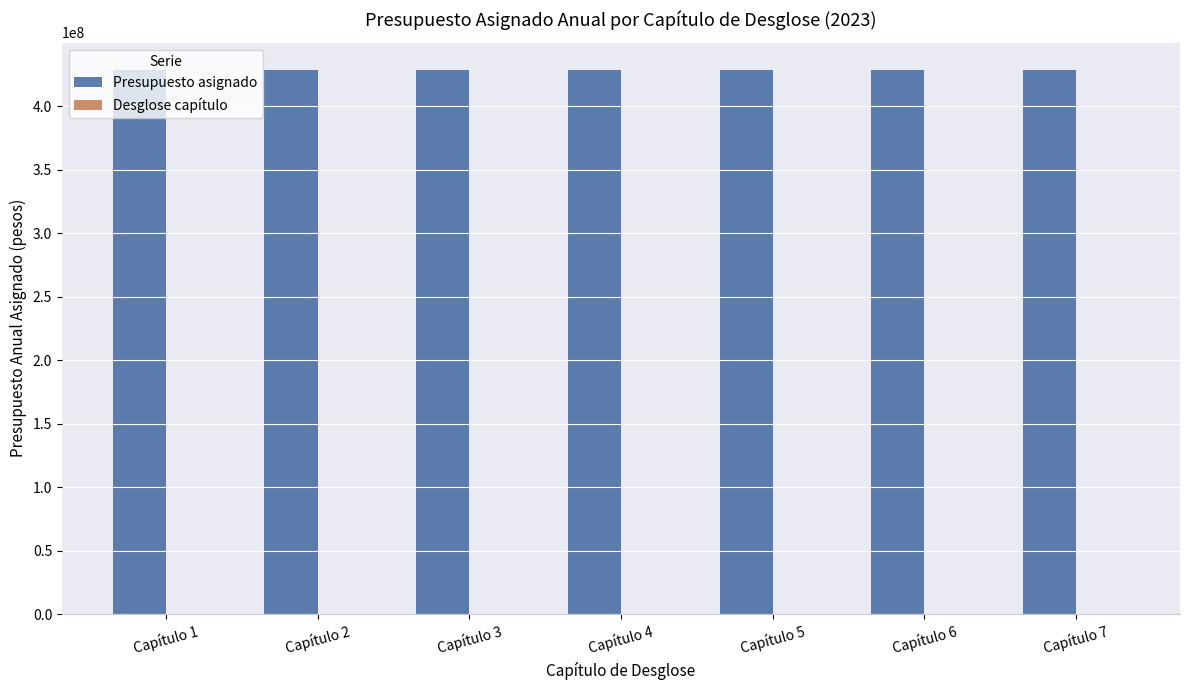

What is the average value of the Presupuesto asignado series?

428559871